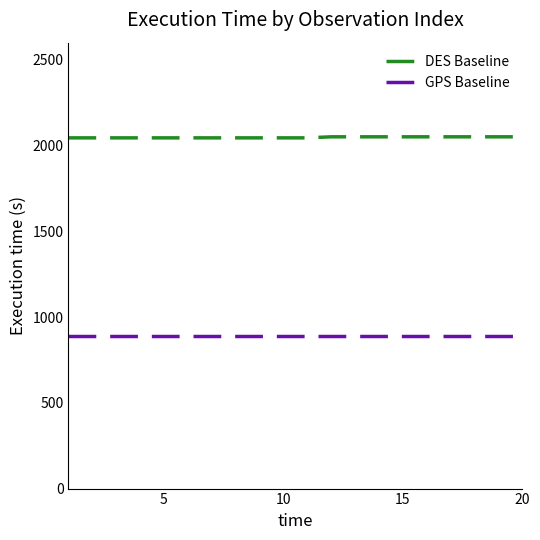

What is the highest value of the DES Baseline series?

2051